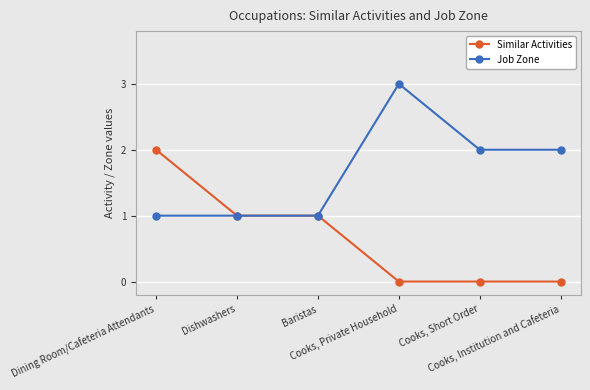

Reading left to right, what are all the values shown in this chart?

Similar Activities: 2	1	1	0	0	0
Job Zone: 1	1	1	3	2	2